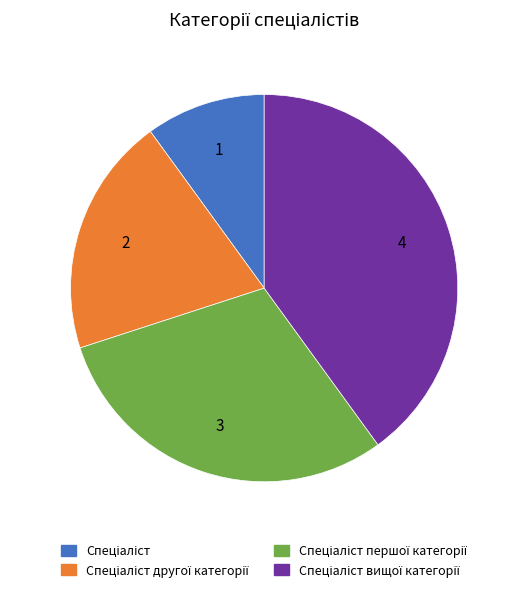

Is there any slice that represents more than half of the pie?

No